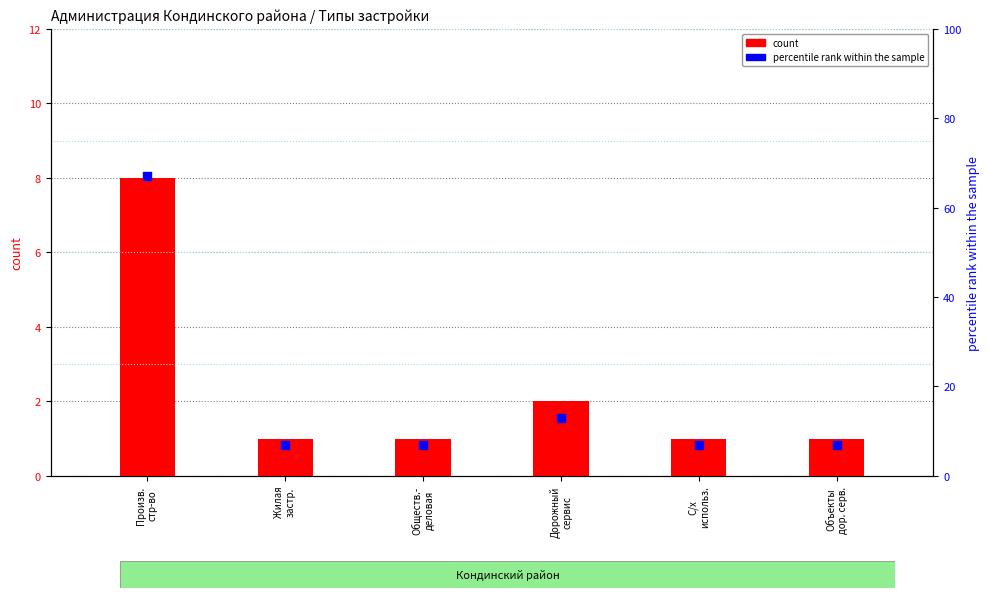

At which category is the sum across all series the highest?

Произв.
стр-во